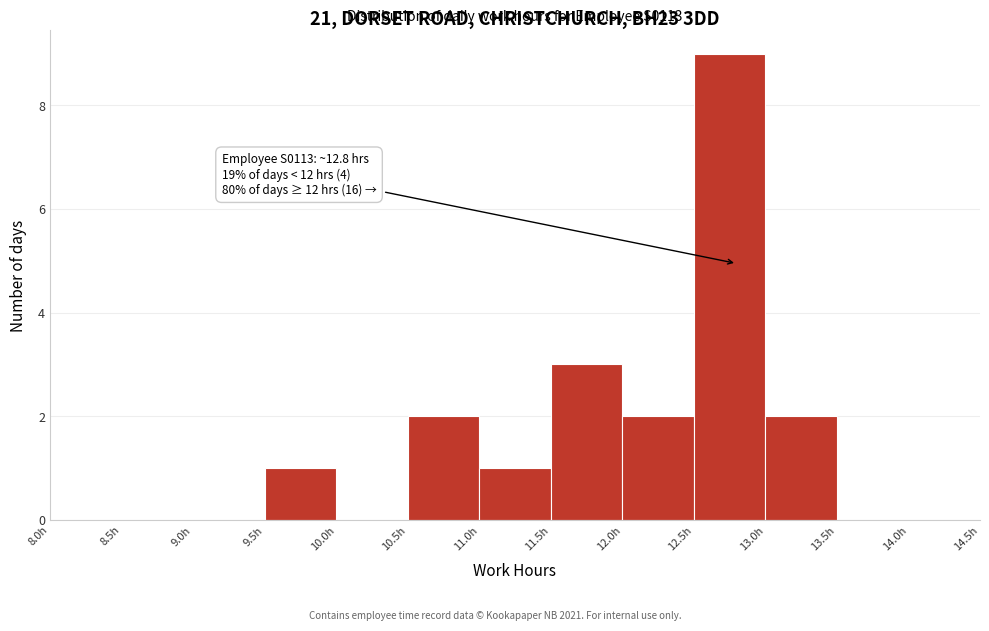

Which range on the x-axis has the tallest bar?

12.5 to 13.0